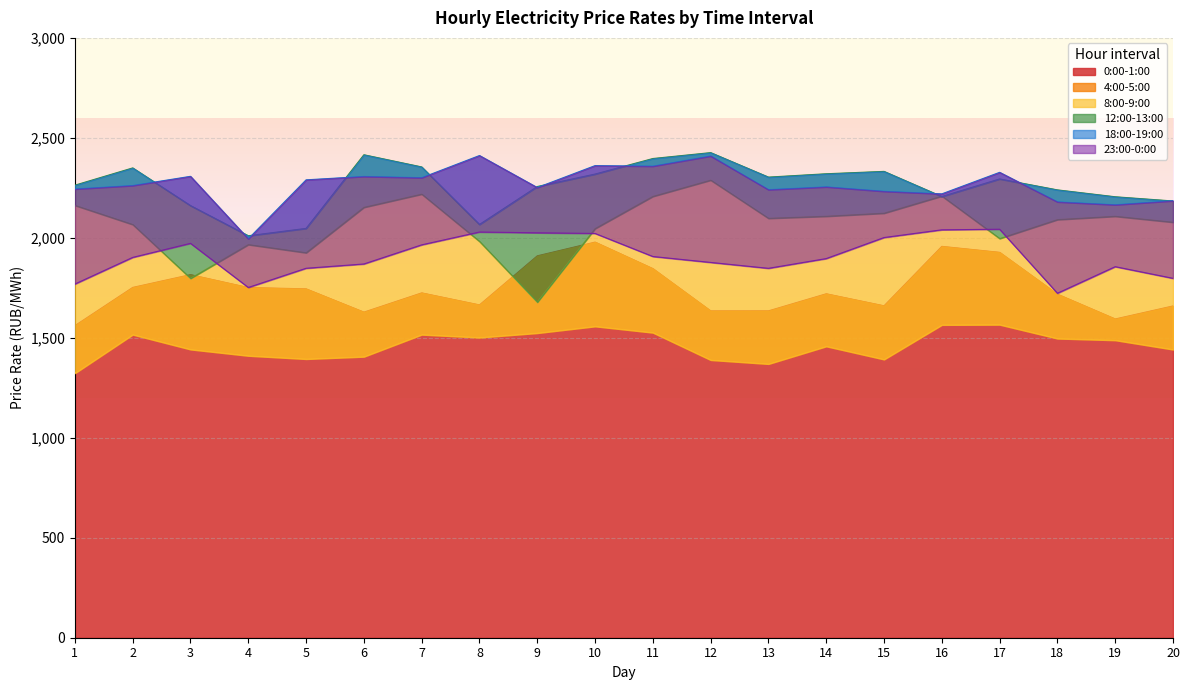

At how many categories does at least one series exceed 2420?

1